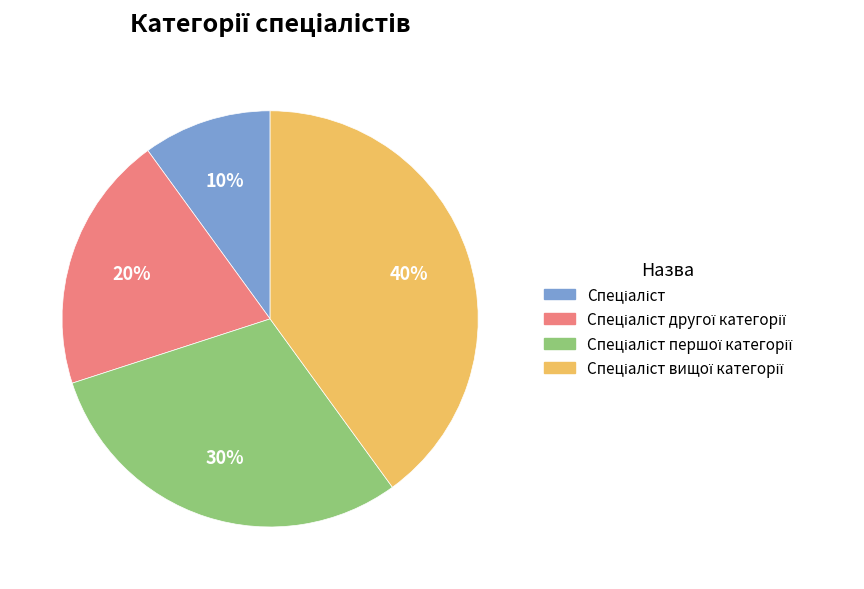

Does any single category account for the majority?

No